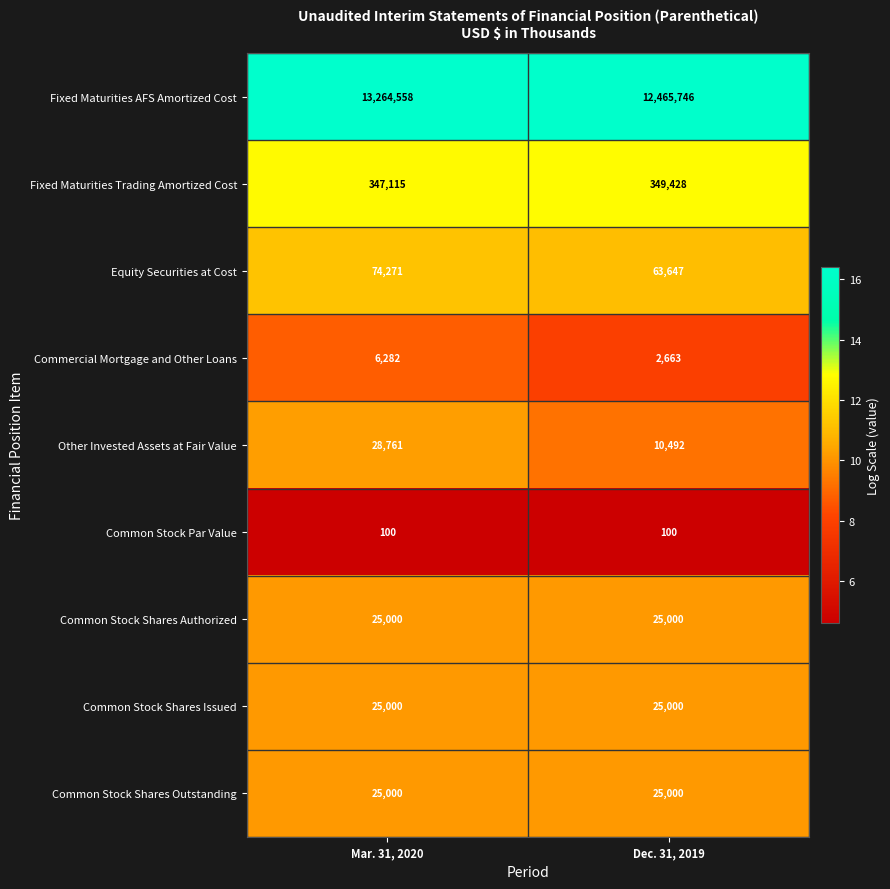

Which series changed the most between Mar. 31, 2020 and Dec. 31, 2019?

Fixed Maturities AFS Amortized Cost